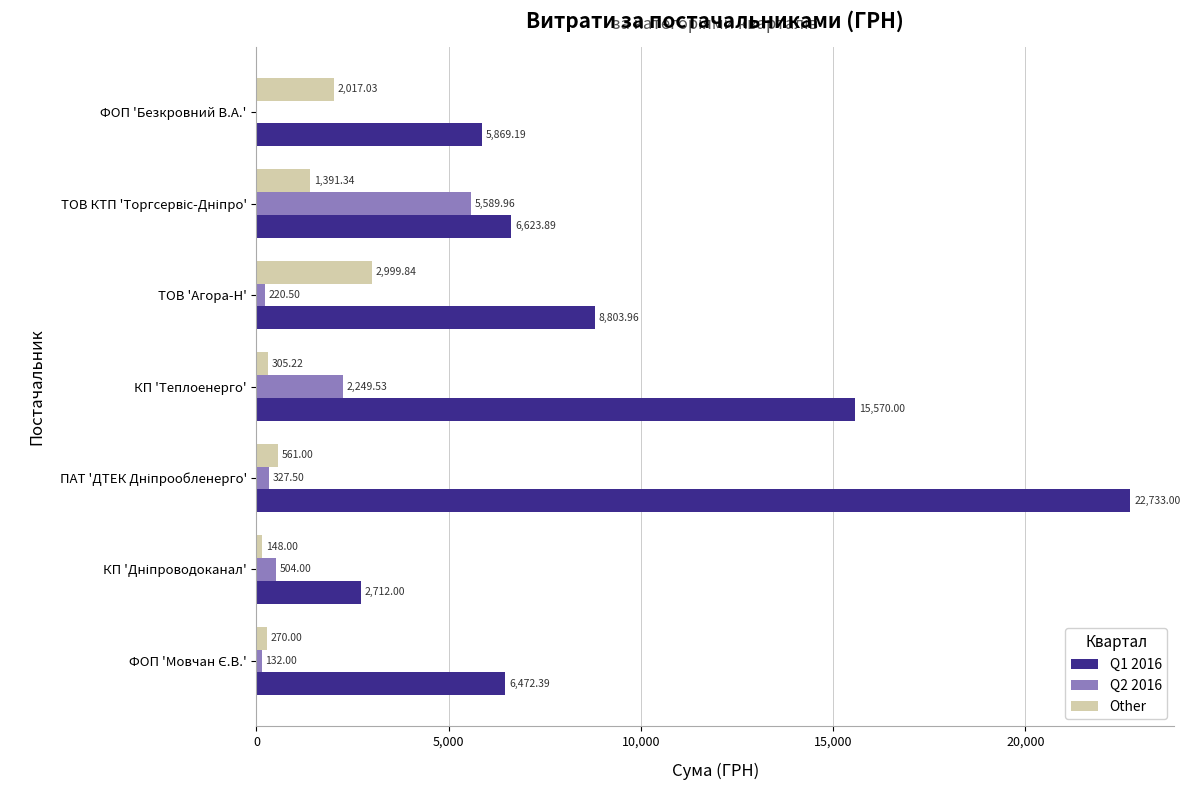

What is the total value across all series at ФОП 'Безкровний В.А.'?

7886.2